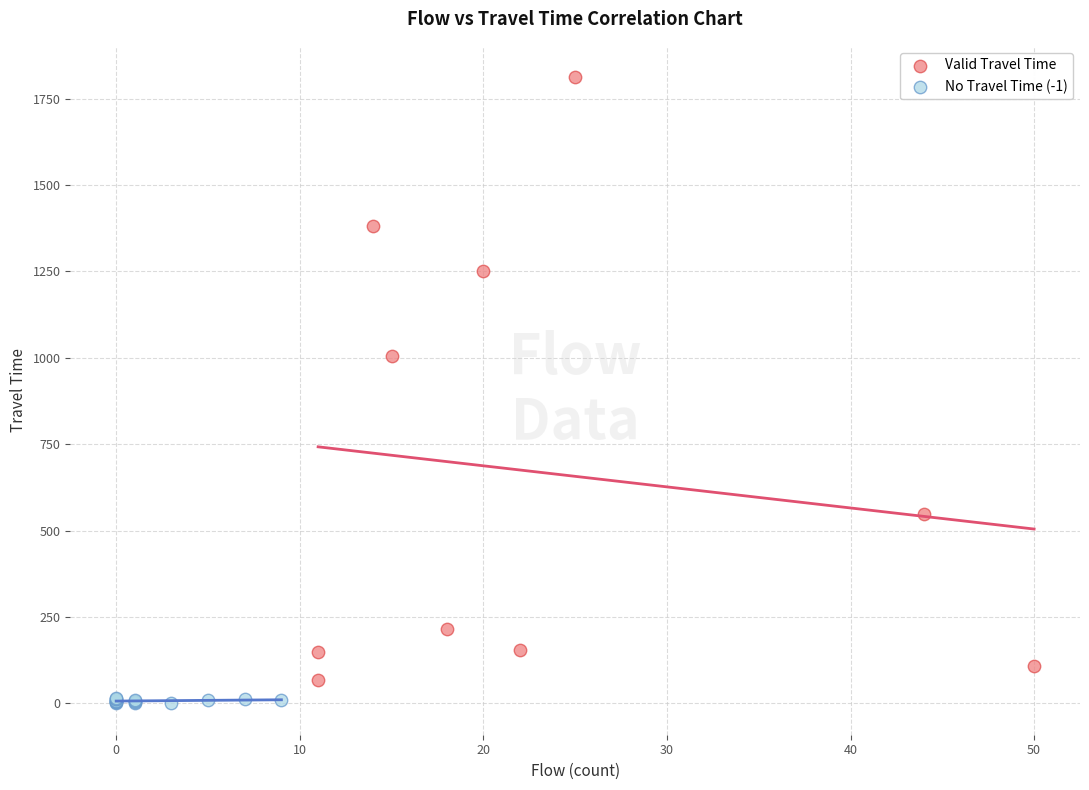

Which series reaches the maximum Y coordinate?

Valid Travel Time